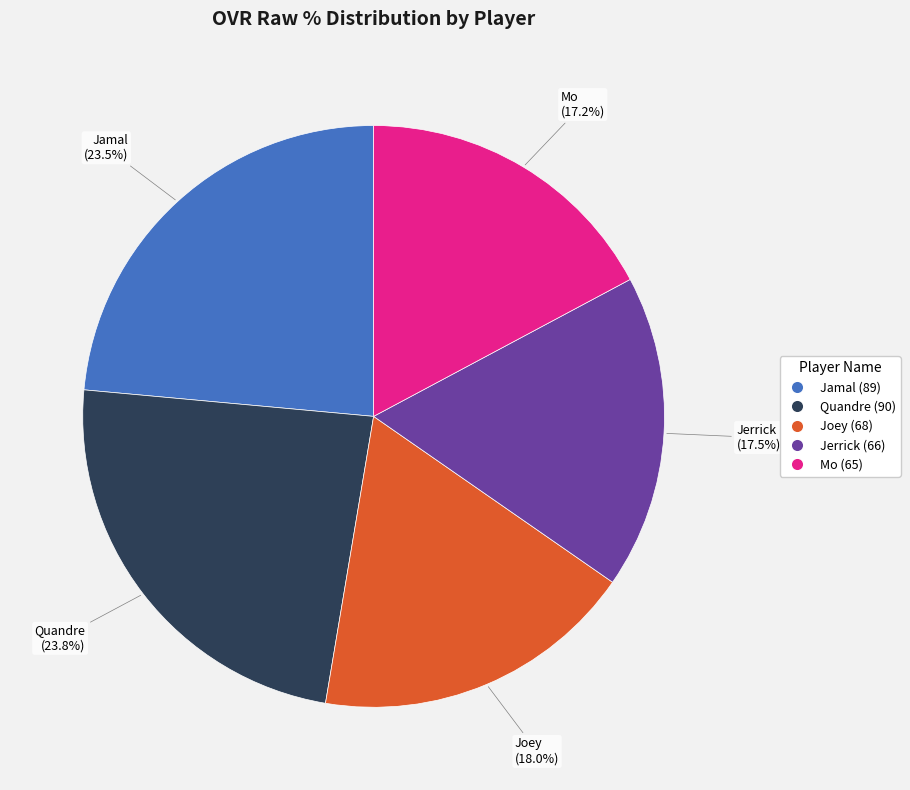

Approximately how many times larger is the value at Joey compared to Jerrick?

1.0